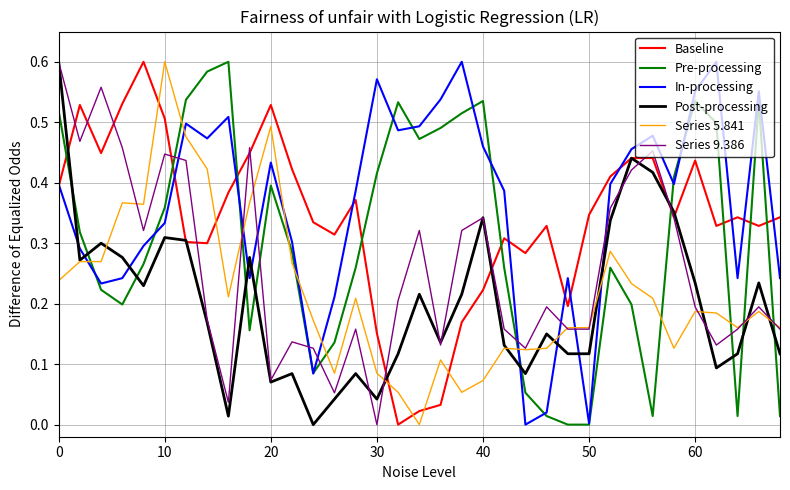

How many times do Series 9.386 and Series 5.841 cross each other?

9